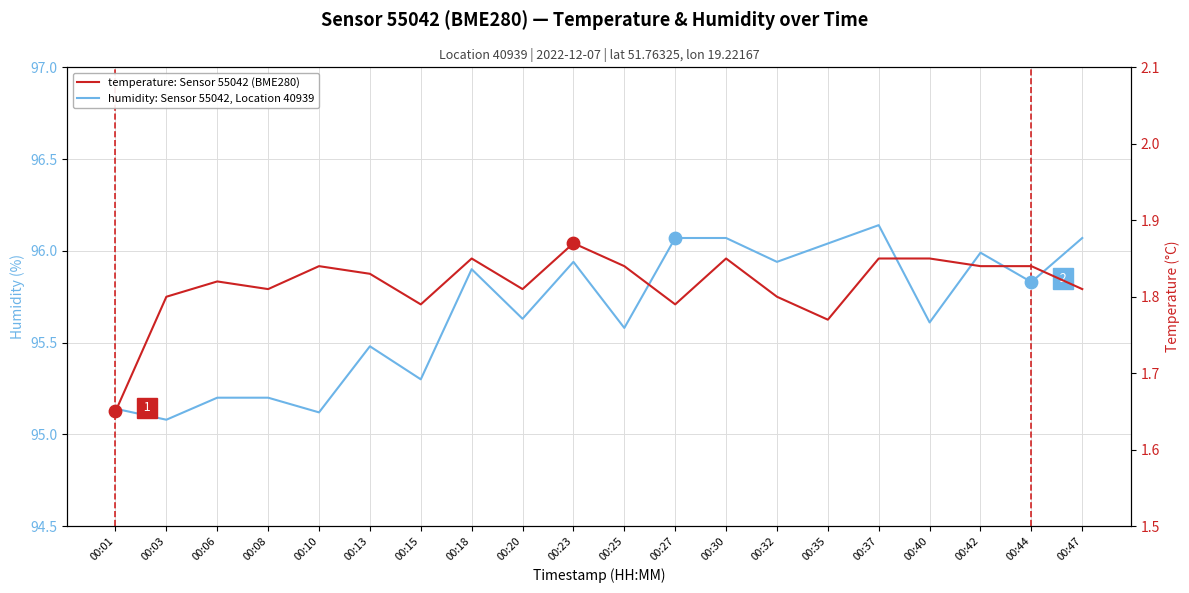

Which series reaches the maximum Y coordinate?

humidity: Sensor 55042, Location 40939